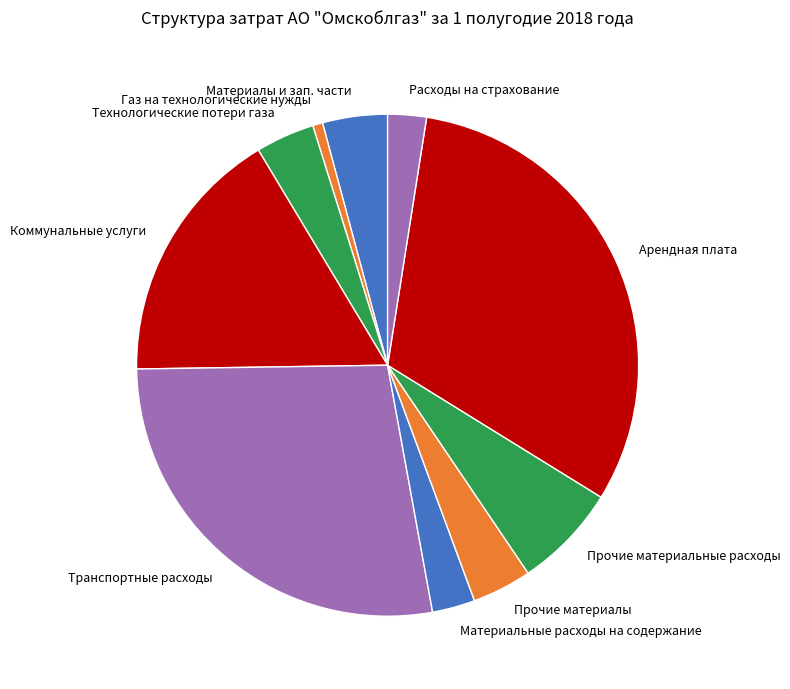

Approximately how many times larger is the value at Материальные расходы на содержание compared to Газ на технологические нужды?

4.3